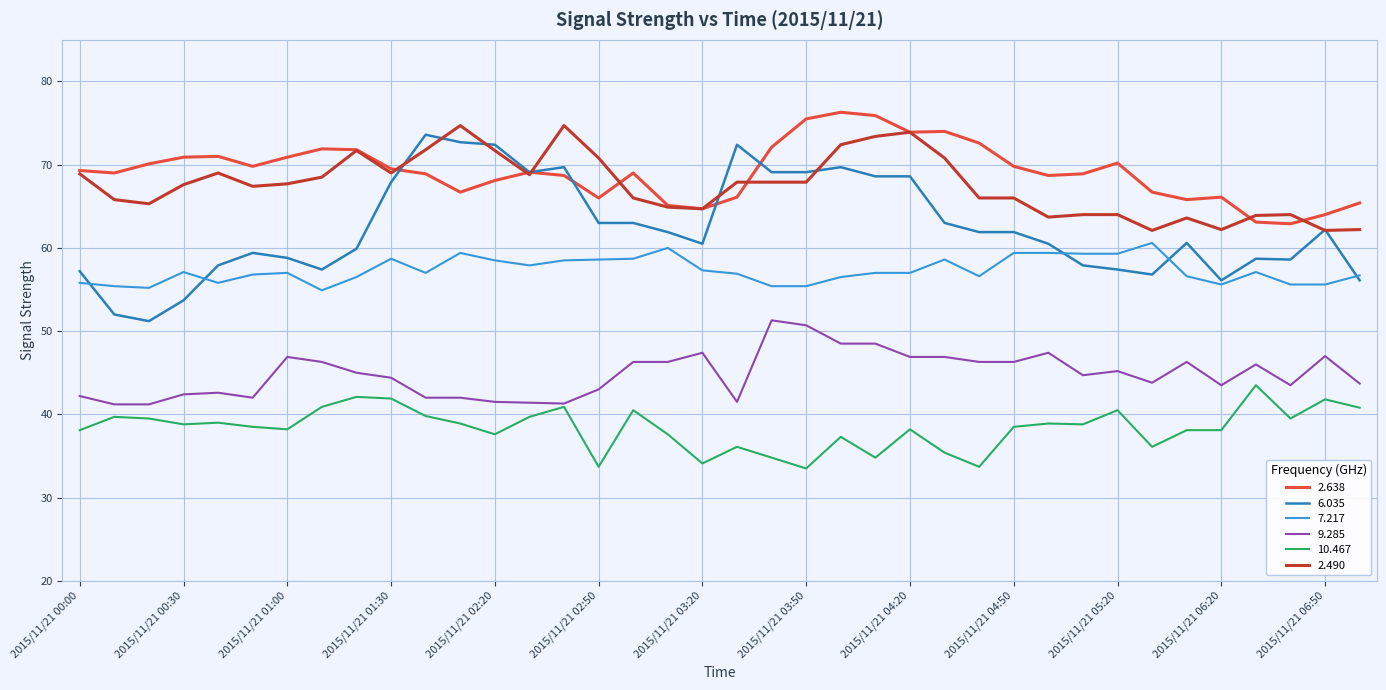

Which series has the widest spread of values?

6.035